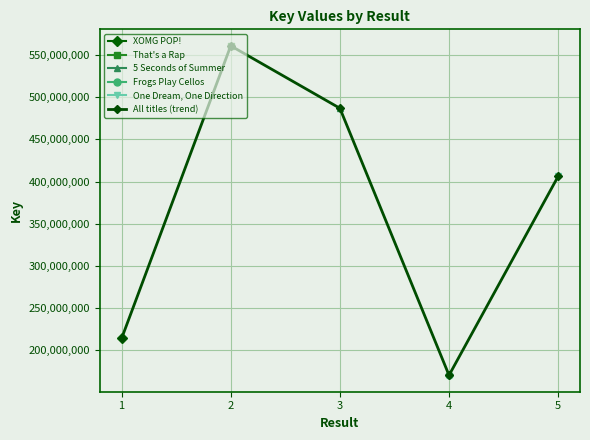

What is the difference between the maximum and second lowest values?

346672847